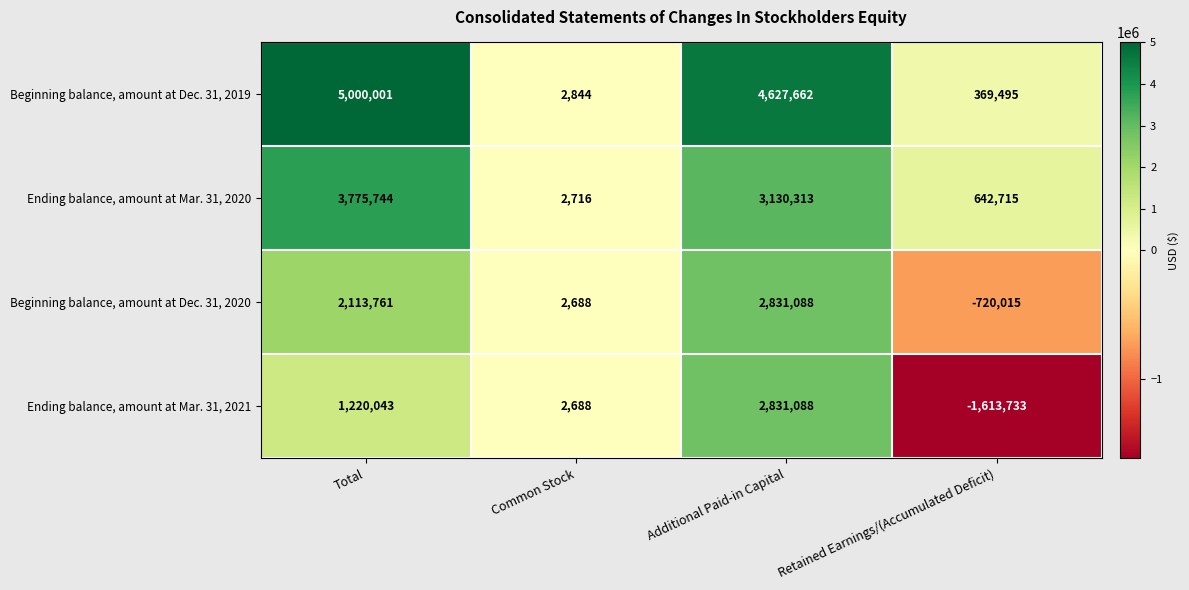

What is the total value across all series at Common Stock?

10936